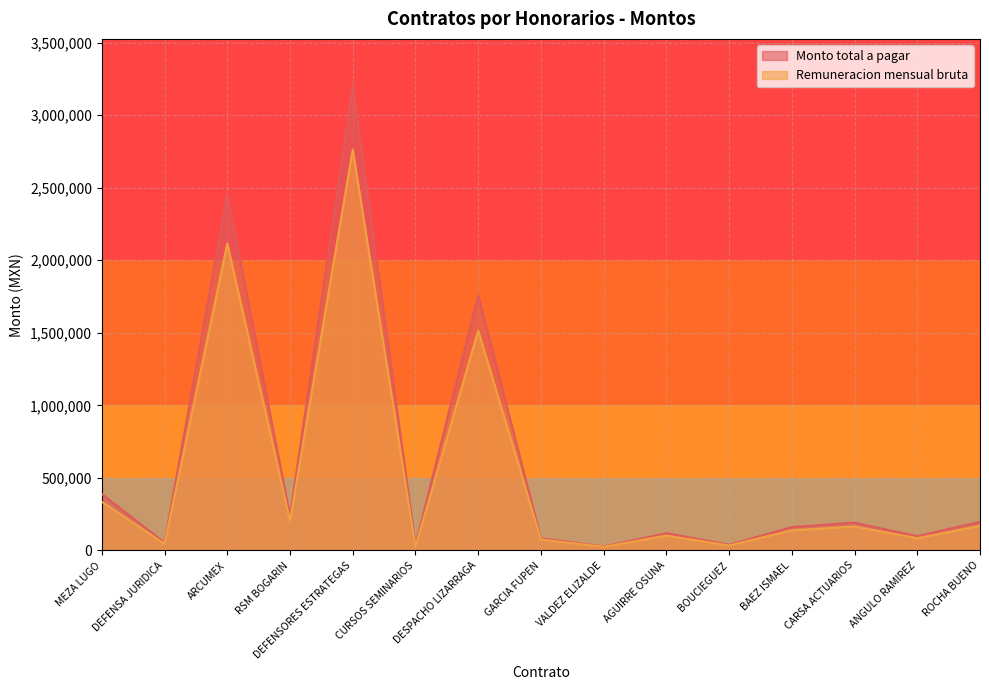

Rank the series by their average value, from lowest to highest.

Remuneracion mensual bruta, Monto total a pagar